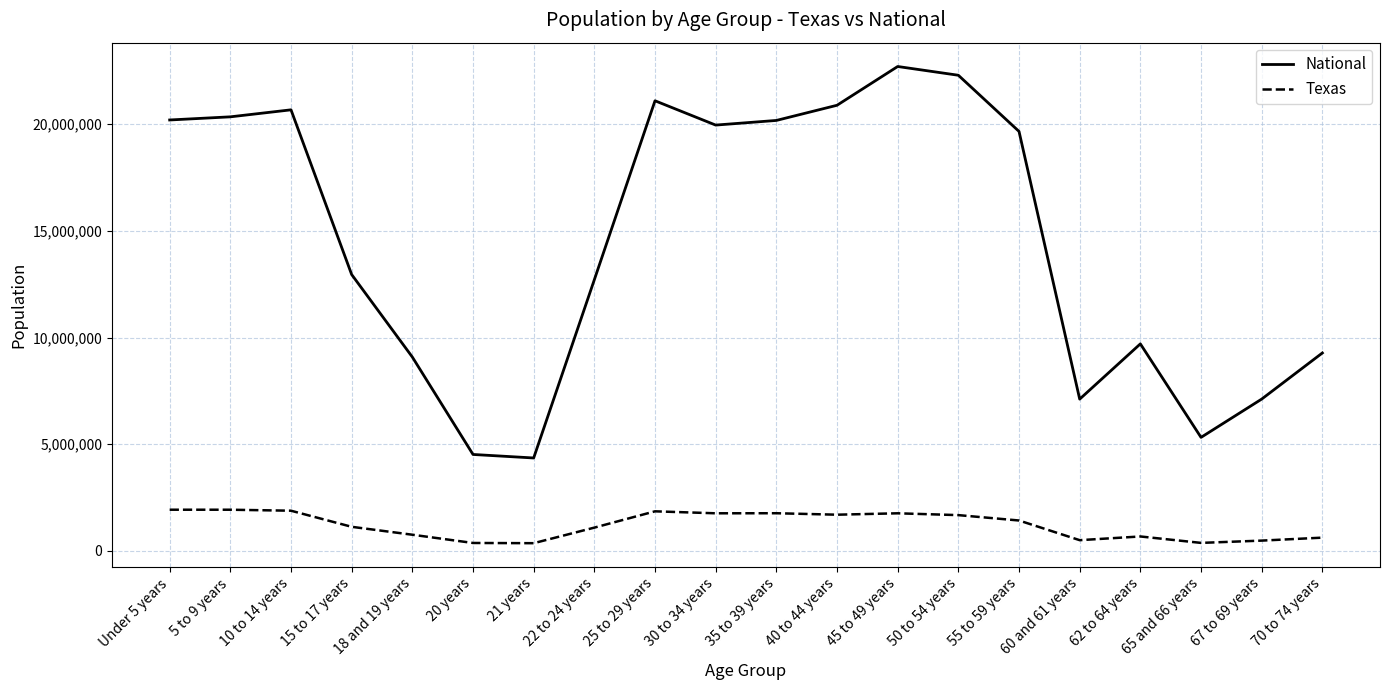

True or false: National and Texas cross at least once.

False